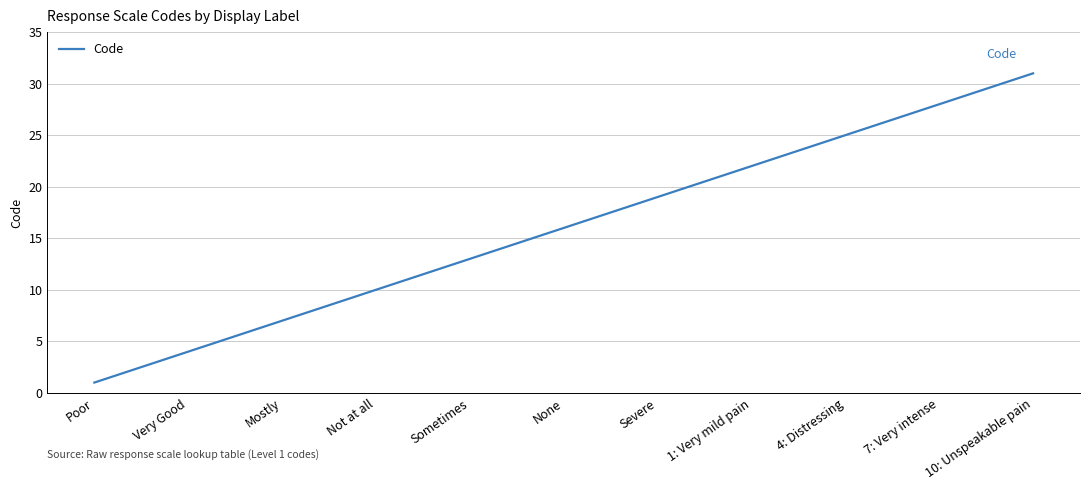

What is the difference between the maximum and minimum values?

30